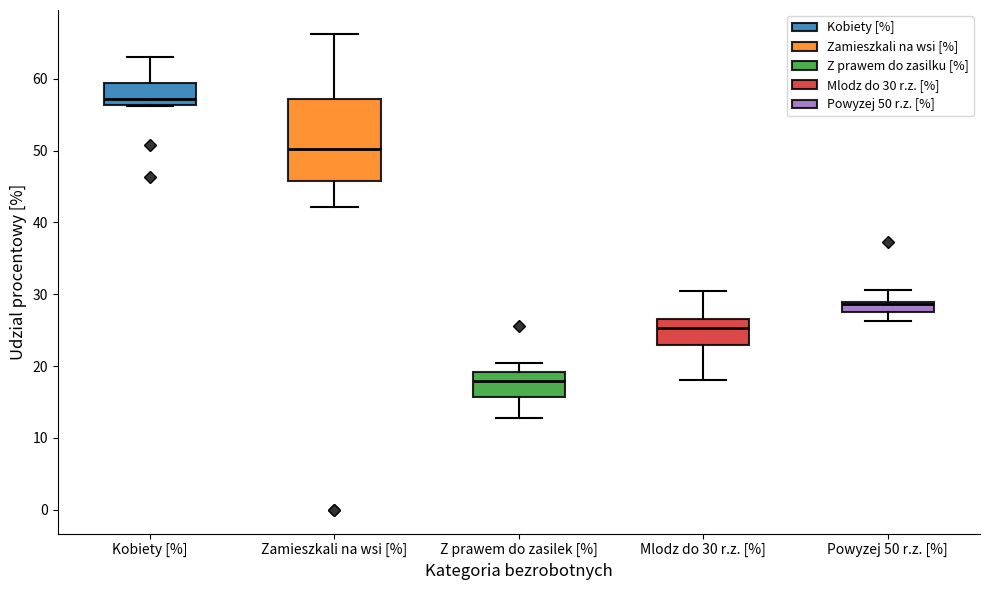

Which box has the lowest median line?

Z prawem do zasilek [%]